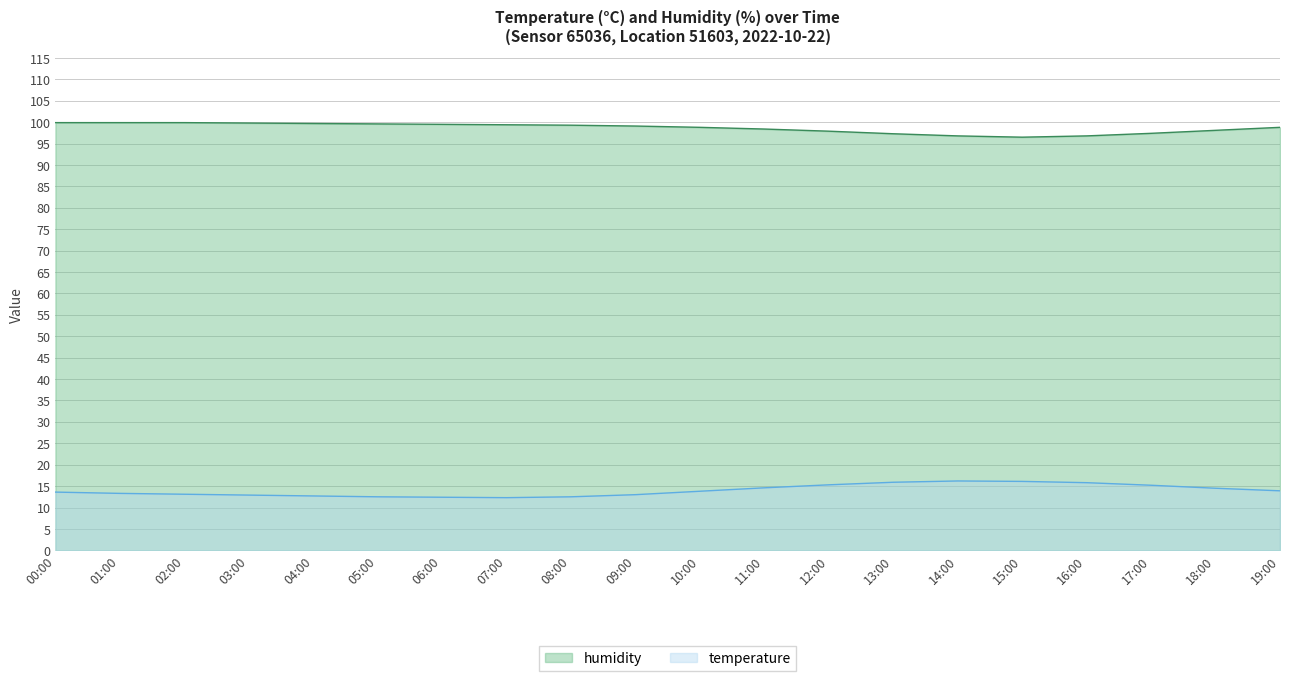

Which series has the largest total across all categories?

humidity